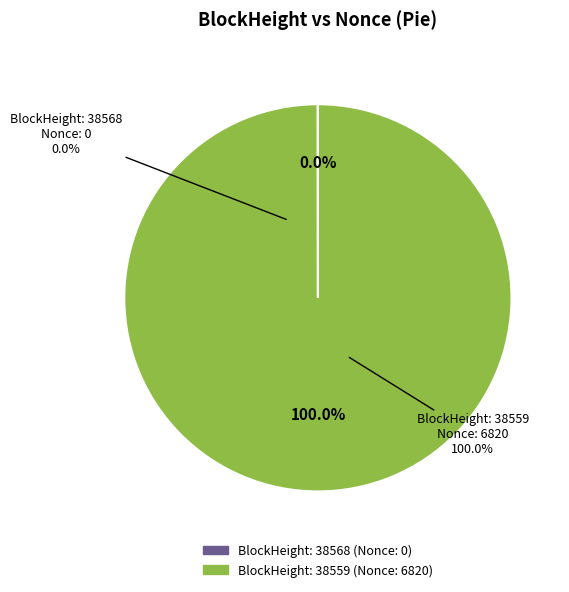

Is there any slice that represents more than half of the pie?

Yes